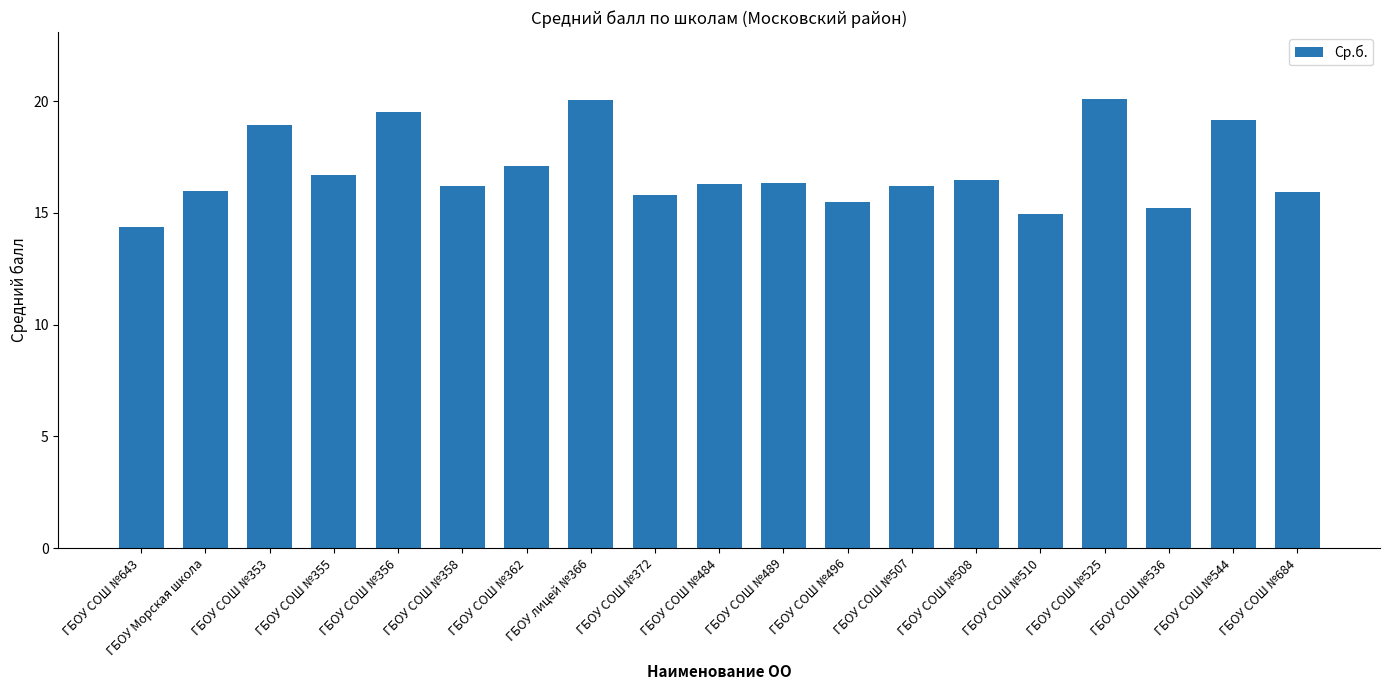

What is the difference between the maximum and minimum values?

5.7